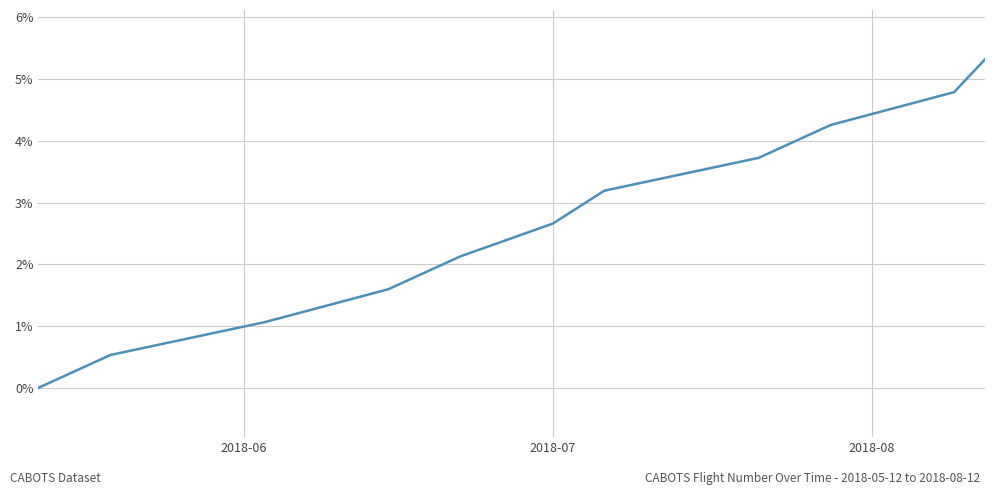

What is the greatest value displayed?

5.3